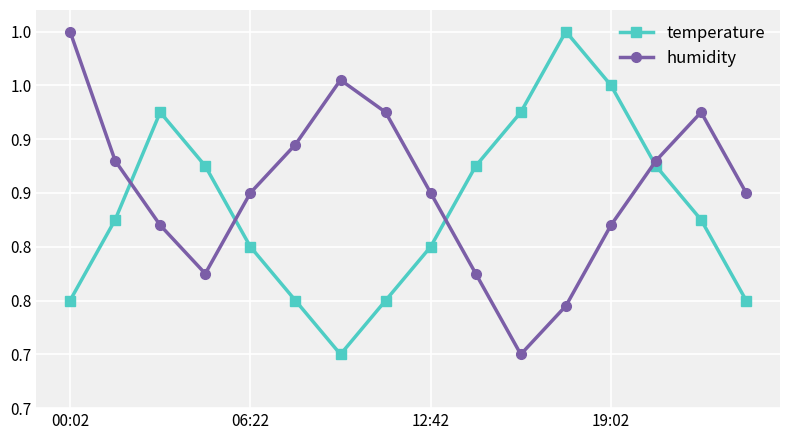

Which series has the largest total across all categories?

humidity